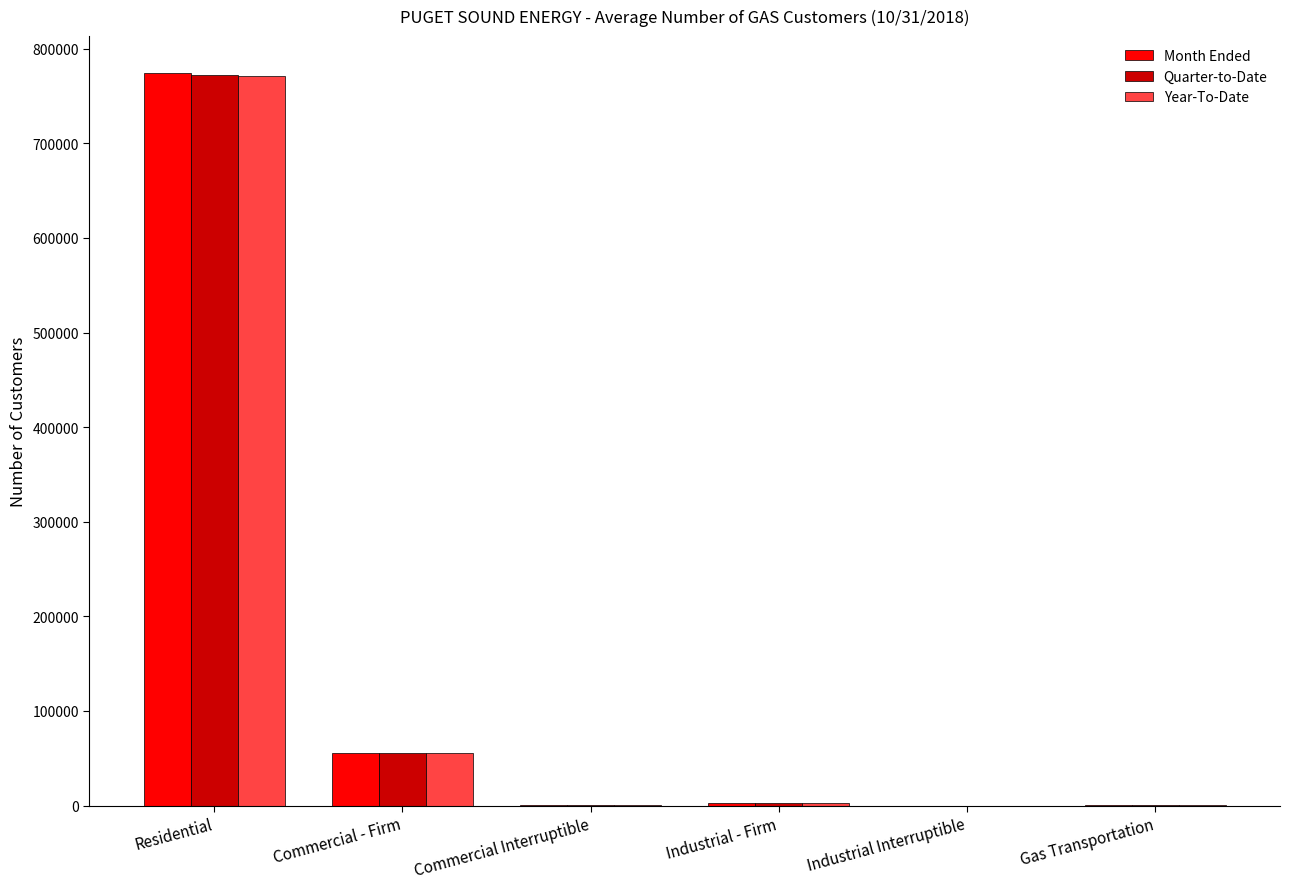

Where is Quarter-to-Date nearest to the value 386027?

Commercial - Firm